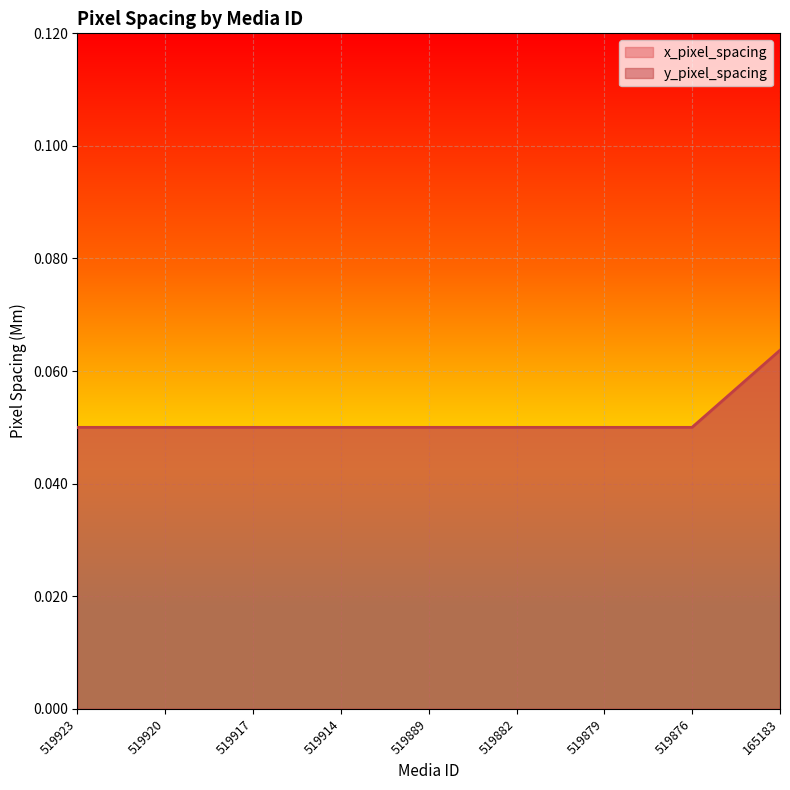

What is the highest value of the x_pixel_spacing series?

0.1